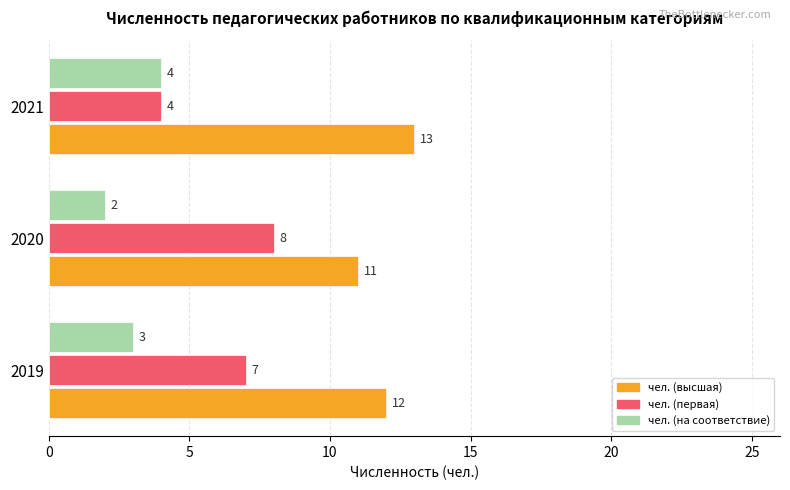

Count the number of data series in this chart.

3